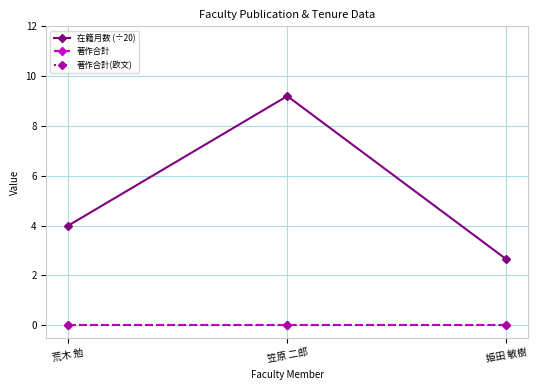

What value does the 在籍月数 (÷20) series have at 姫田 敏樹?

2.6